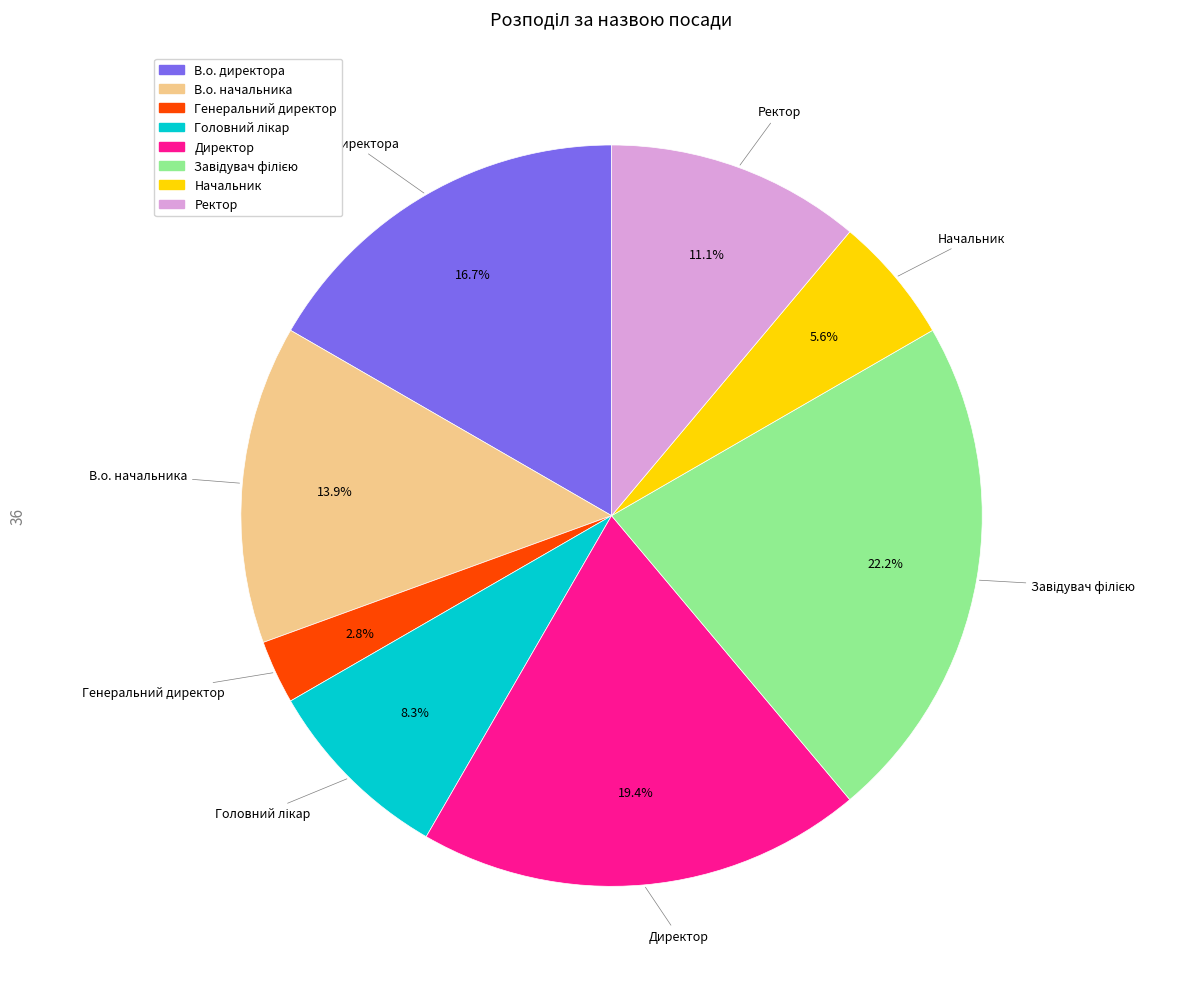

Count the number of slices in the pie.

8